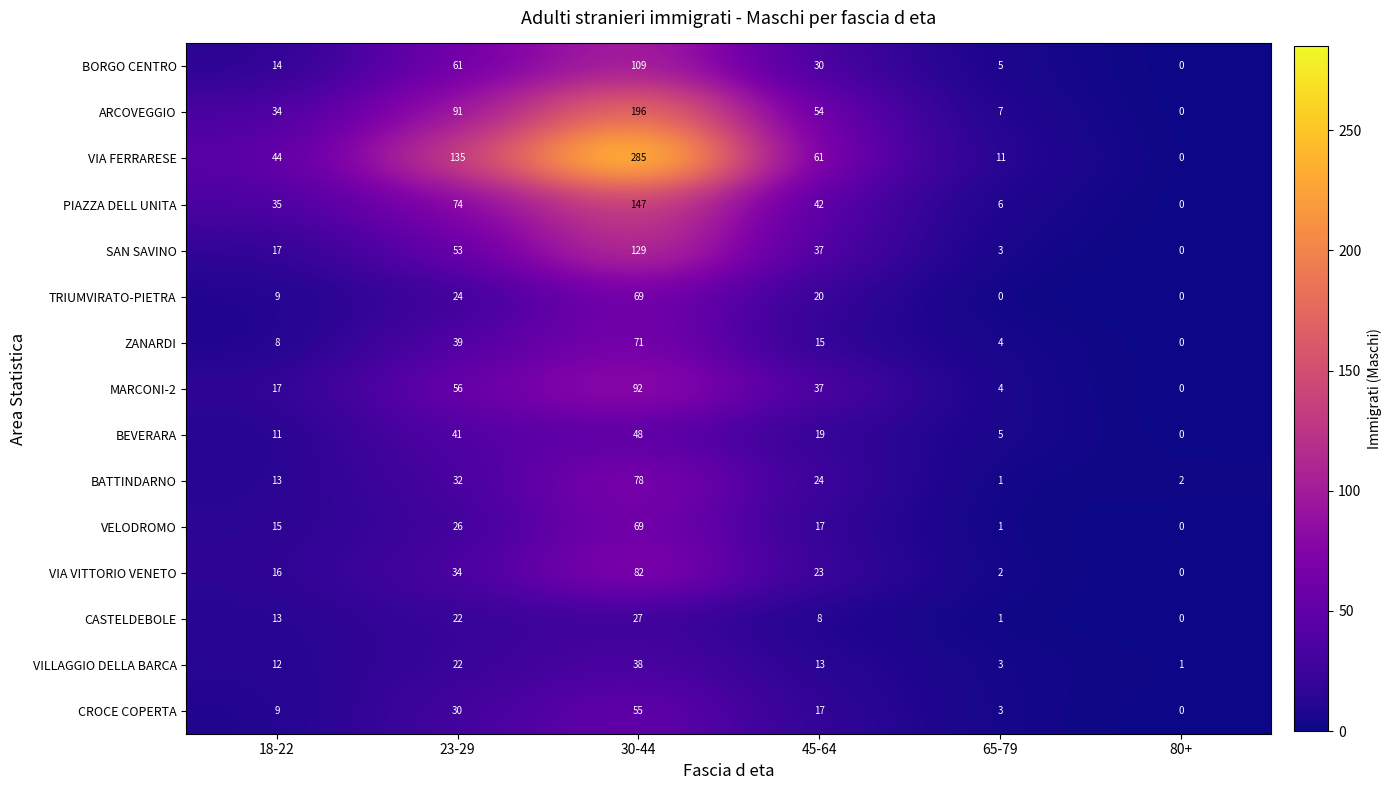

What is the spread (max minus min) of values at 65-79?

11